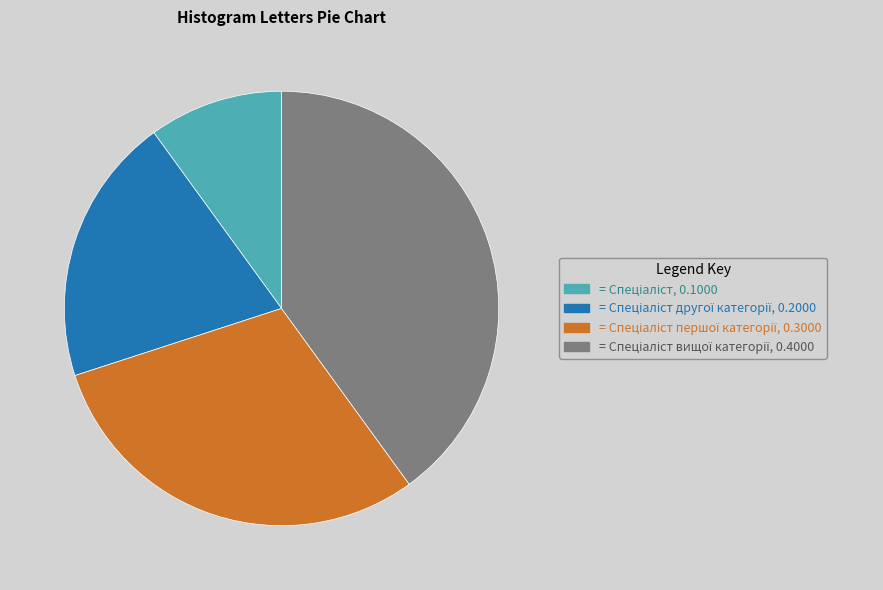

Is there a majority slice in this chart?

No